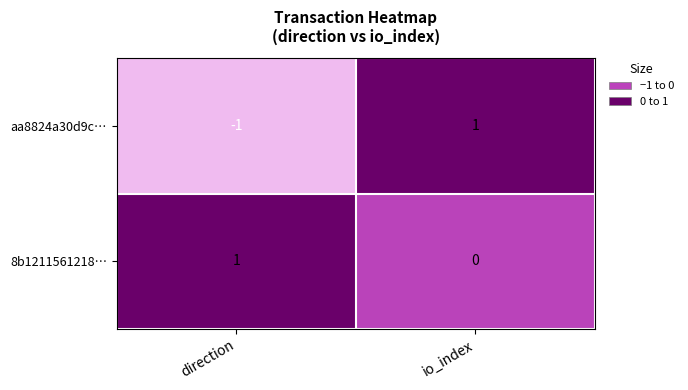

Rank the series by their average value, from highest to lowest.

8b1211561218…, aa8824a30d9c…